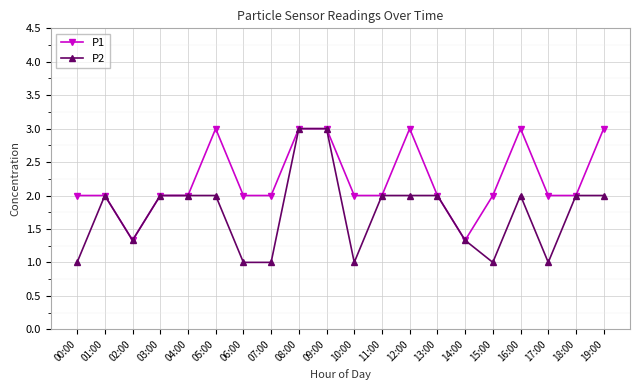

What is the highest value of the P1 series?

3.0